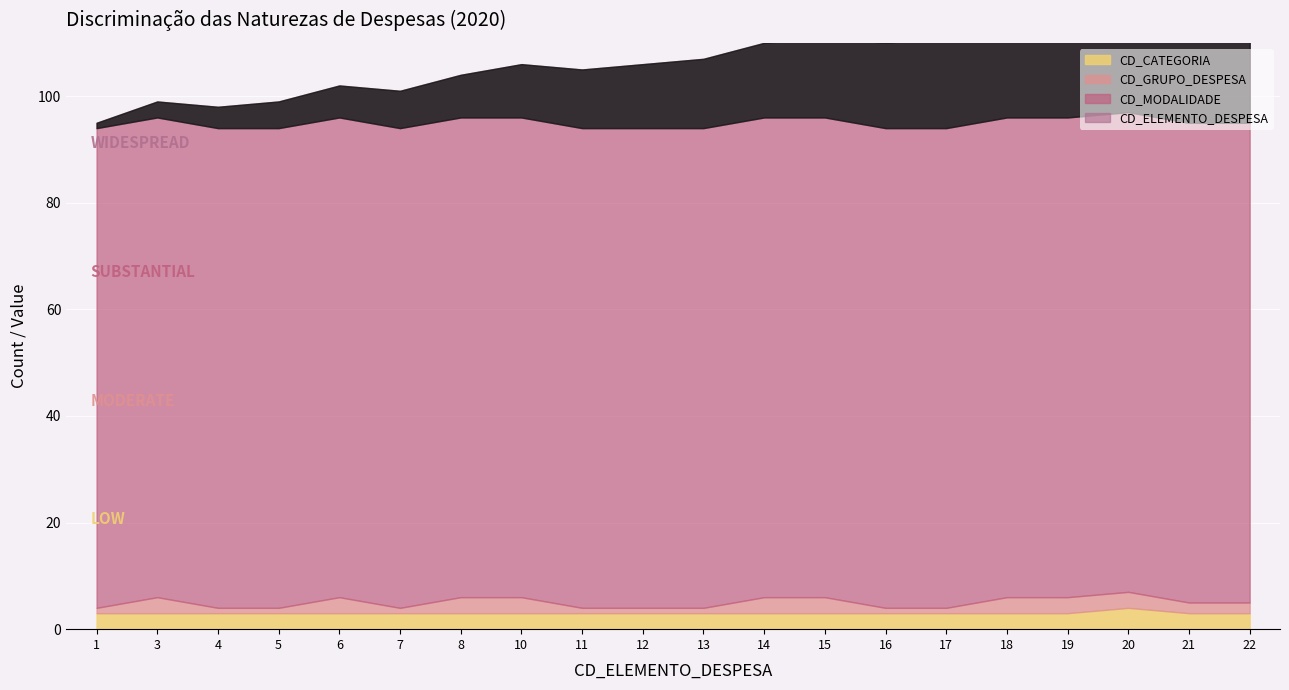

Which has a higher value, 16 or 6?

16